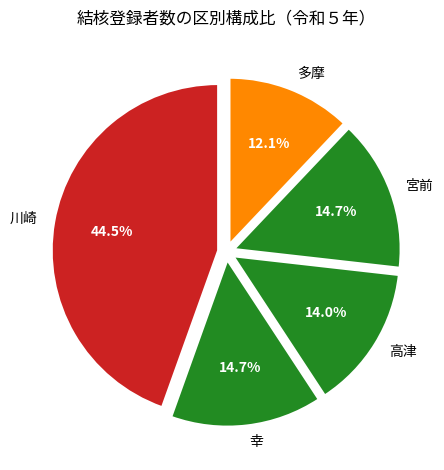

Does 川崎 represent more than half of the total?

No